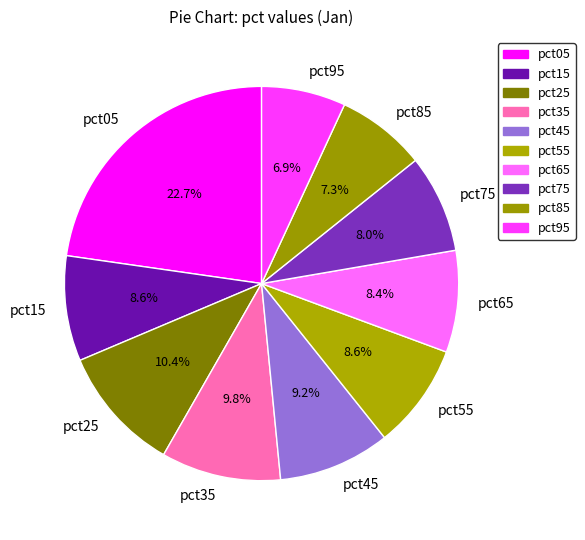

True or false: pct35 accounts for 10% of the total.

True